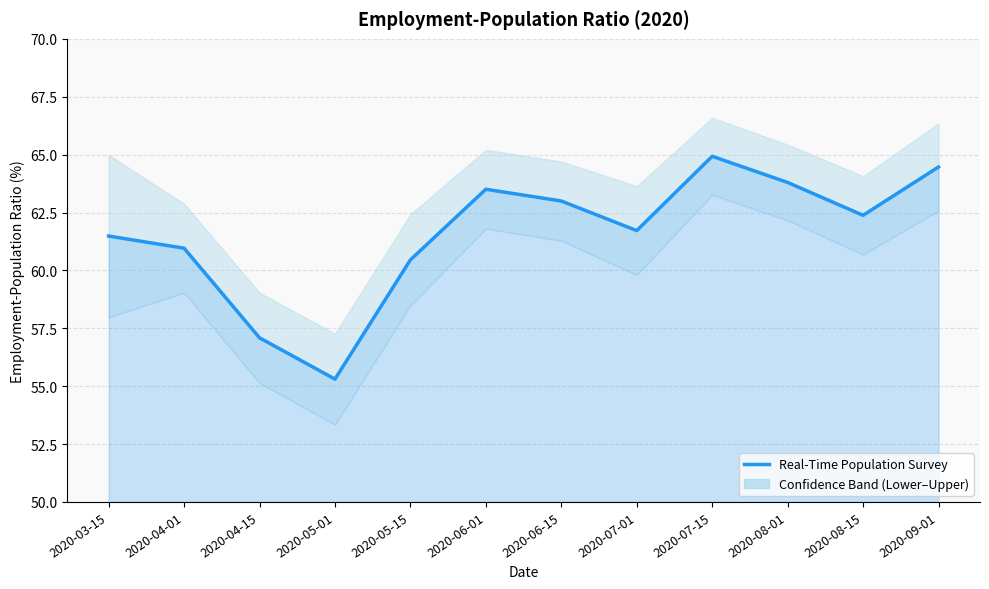

Reading right to left, list all the values displayed in this chart.

64.5	62.4	63.8	64.9	61.7	63.0	63.5	60.5	55.3	57.1	61.0	61.5